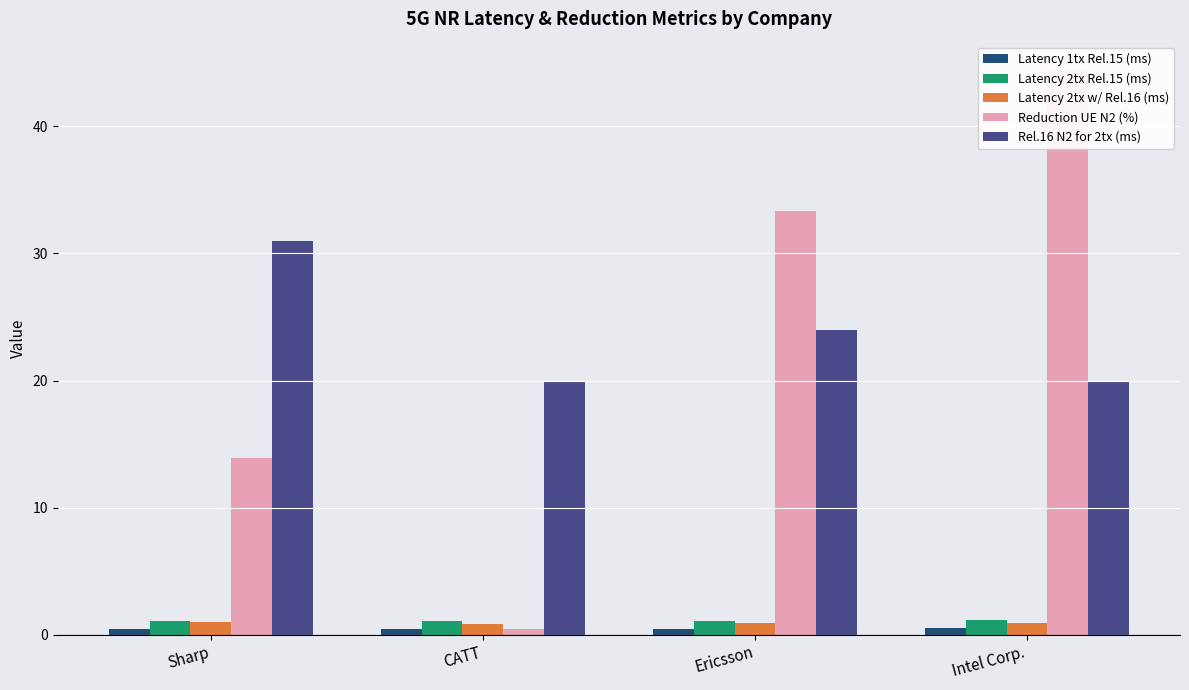

Are the bars grouped side by side (vs. stacked)?

Yes